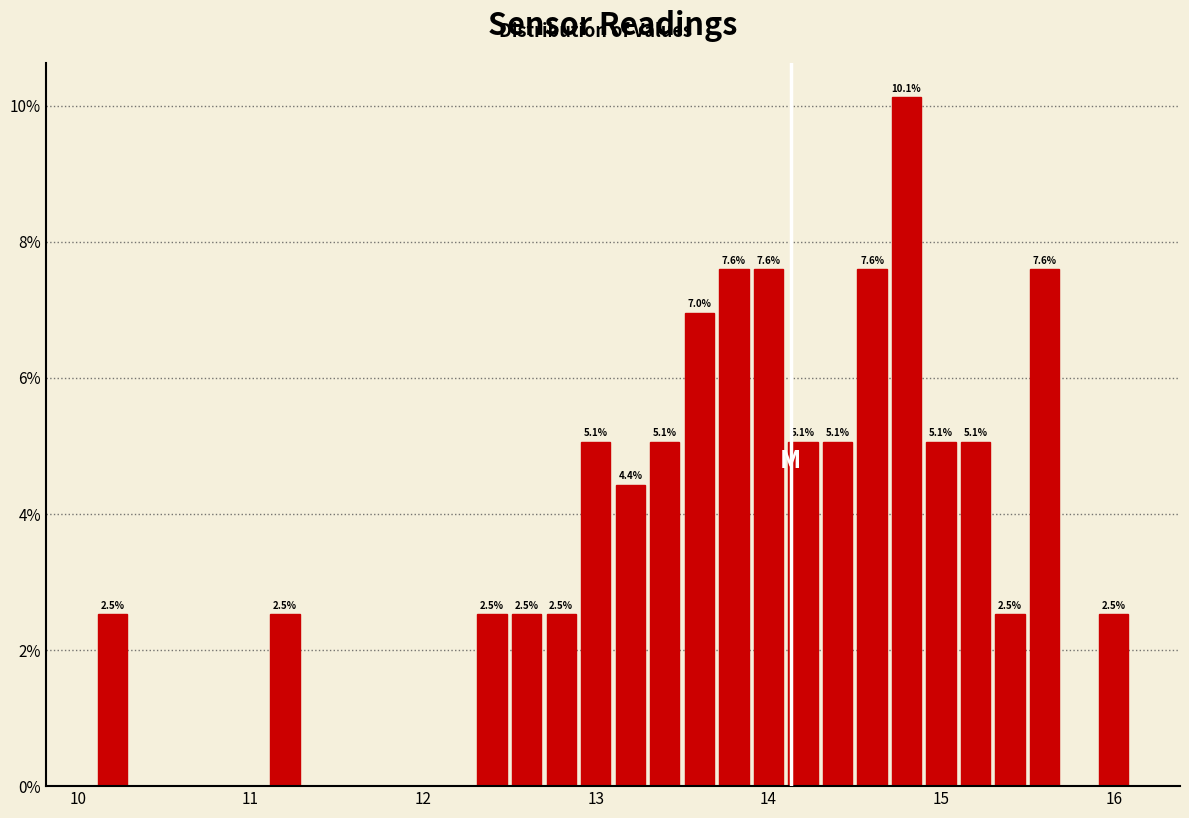

Read against the x-axis, roughly where is the centre of the tallest bar?

14.8